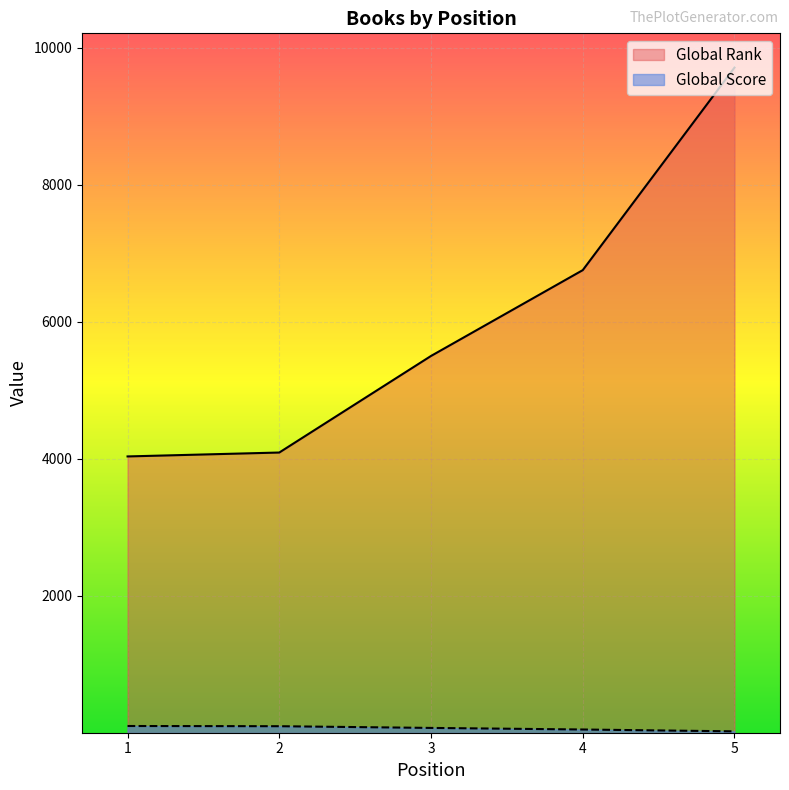

Reading right to left, extract all data points from this chart.

Global Rank: 9708	6753	5501	4092	4035
Global Score: 24	51	74	99	102